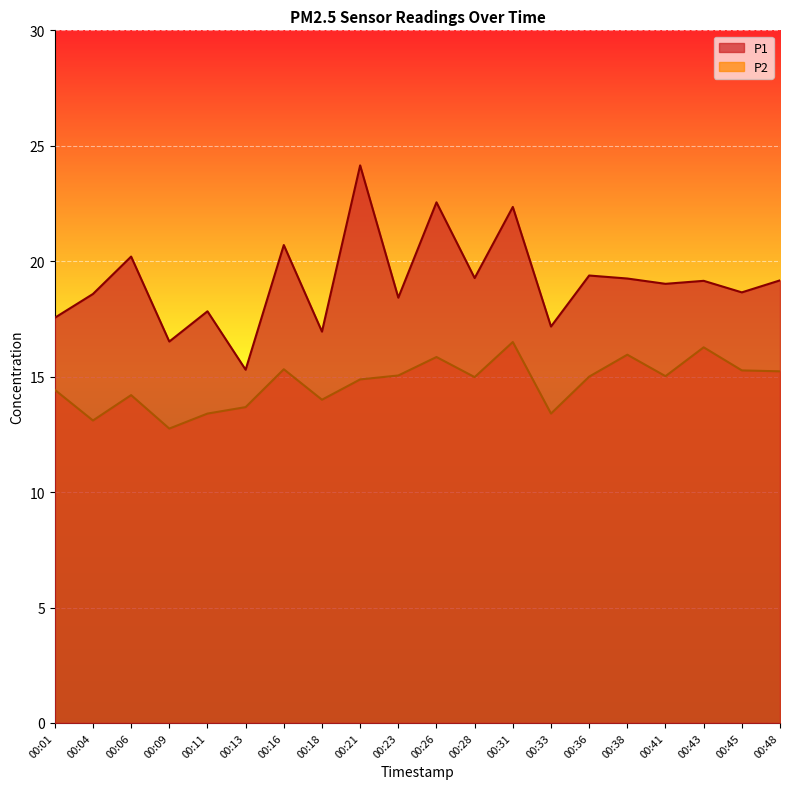

At which label does P1 first exceed 19?

00:06